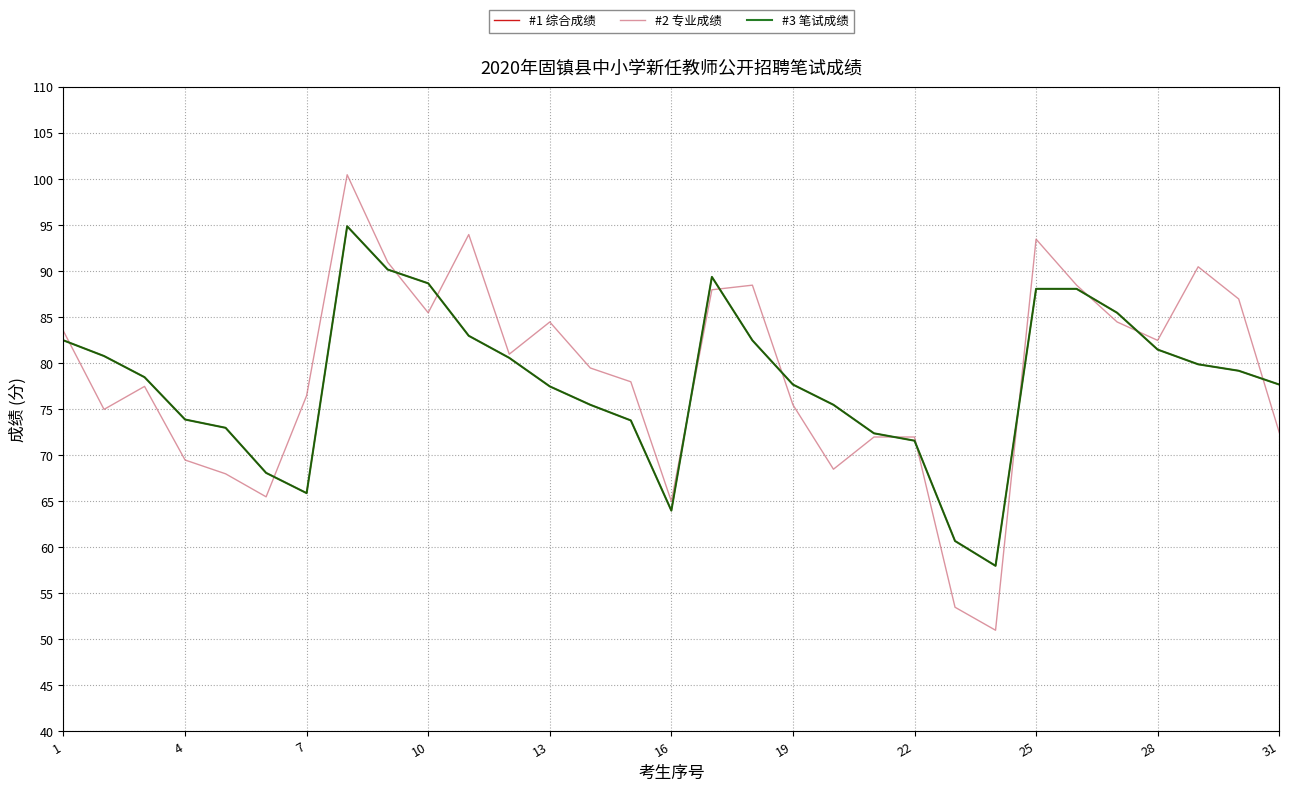

At how many categories does at least one series exceed 56?

31